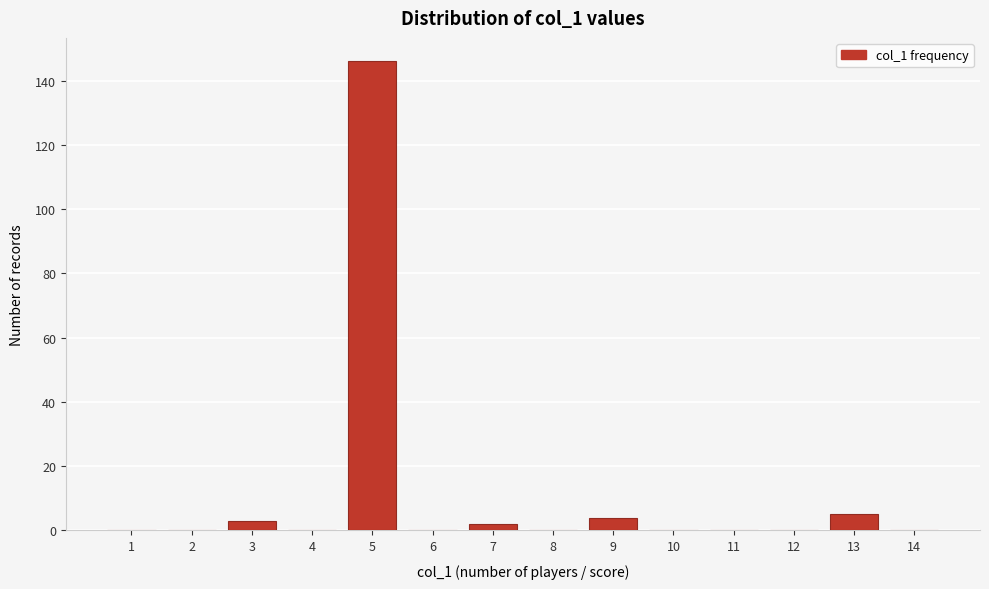

Reading left to right, transcribe all the data shown in this chart.

1=0	2=0	3=3	4=0	5=146	6=0	7=2	8=0	9=4	10=0	11=0	12=0	13=5	14=0